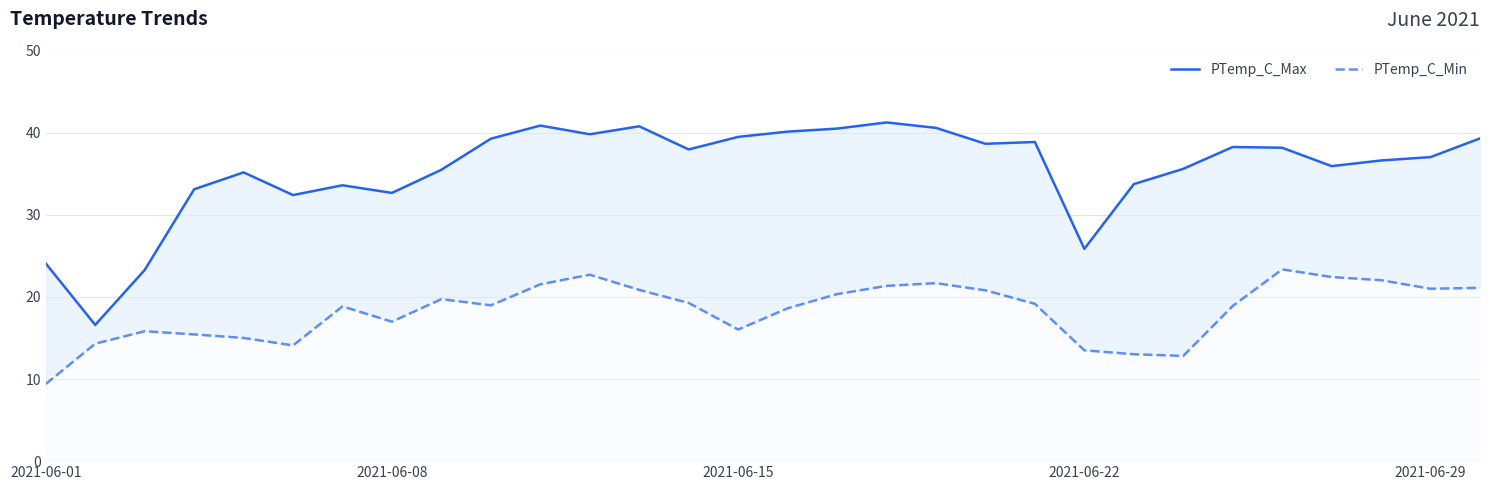

True or false: PTemp_C_Min and PTemp_C_Max intersect in this chart.

False